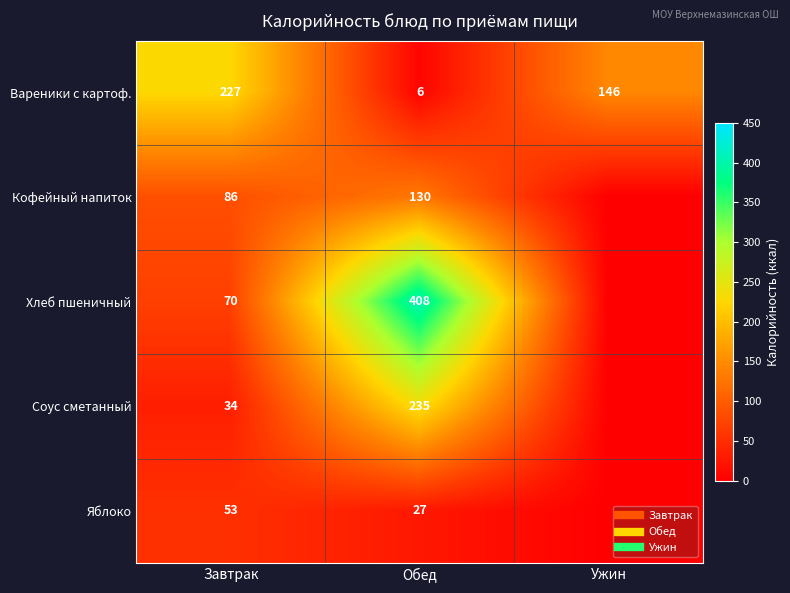

What is the sum of all Соус сметанный values?

269